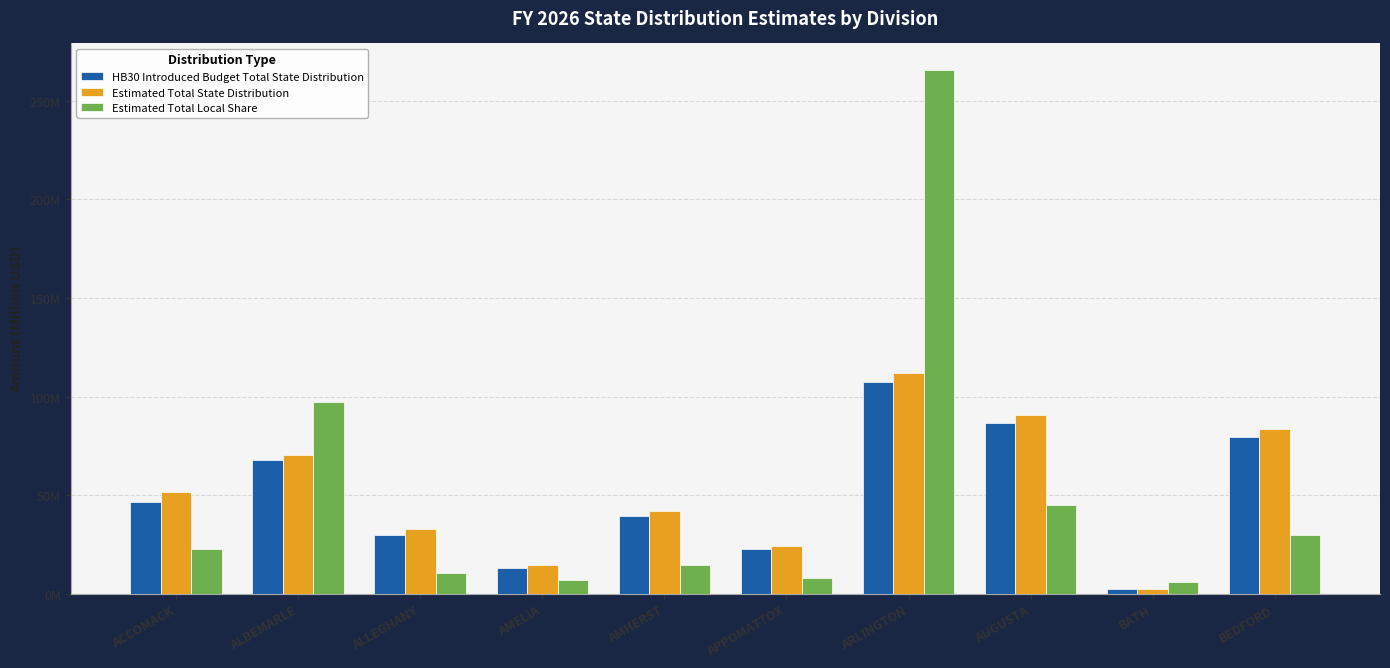

What are all the series names shown in the legend?

HB30 Introduced Budget Total State Distribution, Estimated Total State Distribution, Estimated Total Local Share